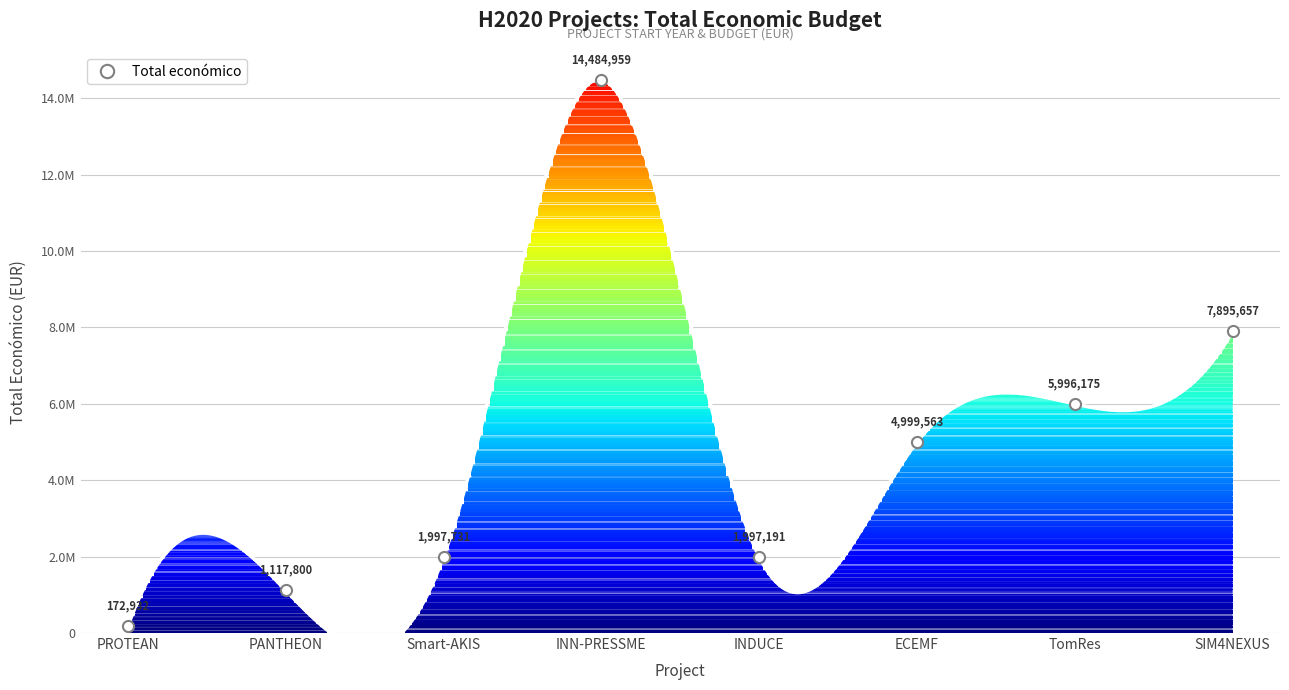

Where is the first local minimum?

INDUCE